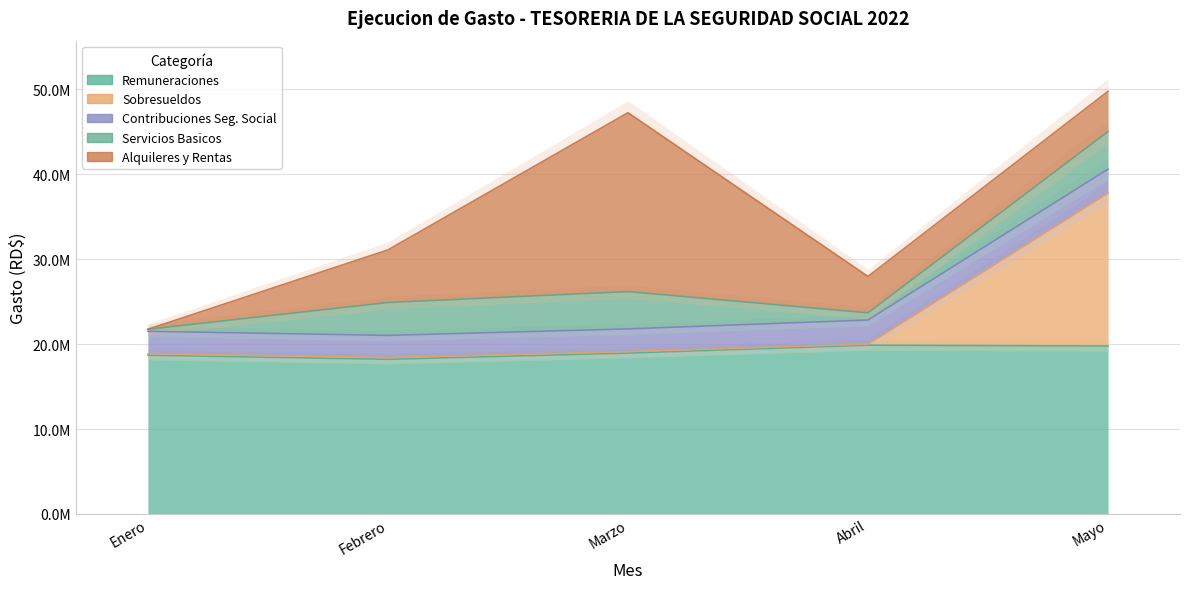

Which label corresponds to the largest value in the chart?

Marzo